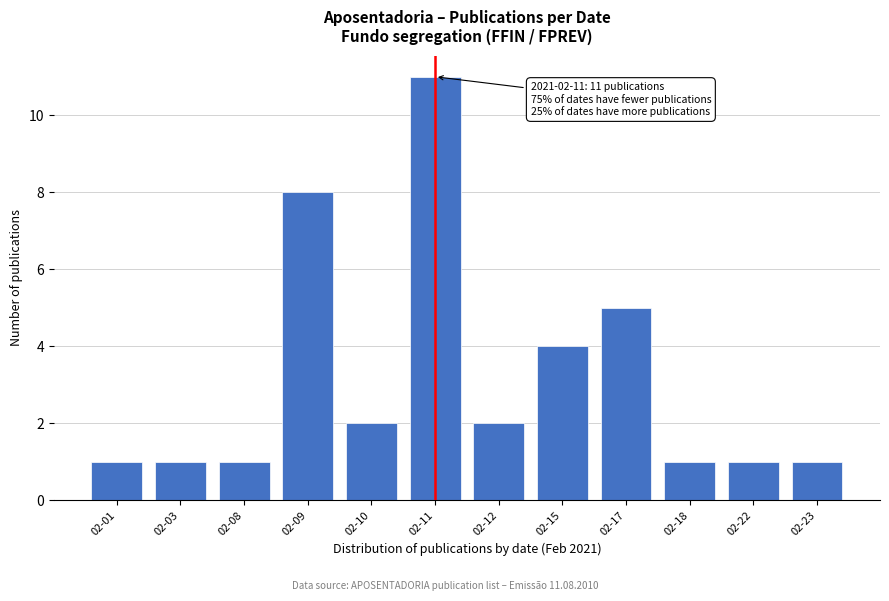

Reading left to right, list all the values displayed in this chart.

02-01=1	02-03=1	02-08=1	02-09=8	02-10=2	02-11=11	02-12=2	02-15=4	02-17=5	02-18=1	02-22=1	02-23=1